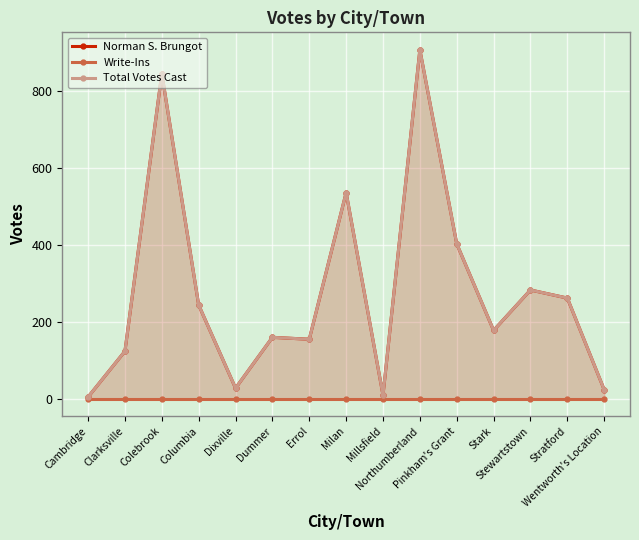

Is it true that Norman S. Brungot equals 402 at Pinkham's Grant?

True